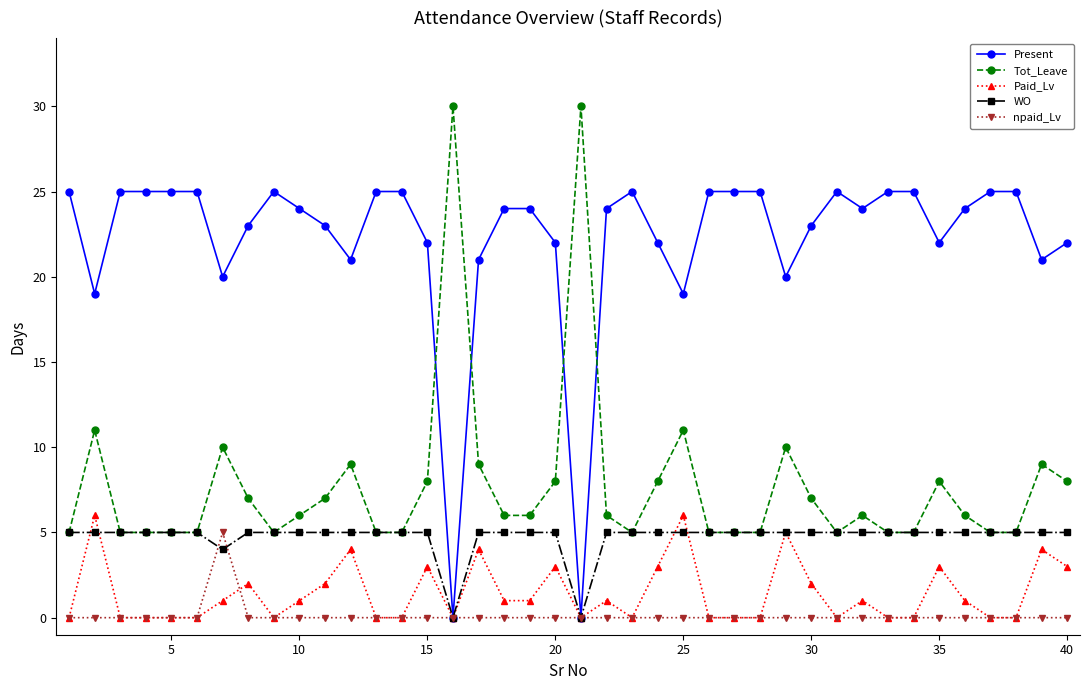

True or false: Paid_Lv has more than 1 interior local peaks.

True